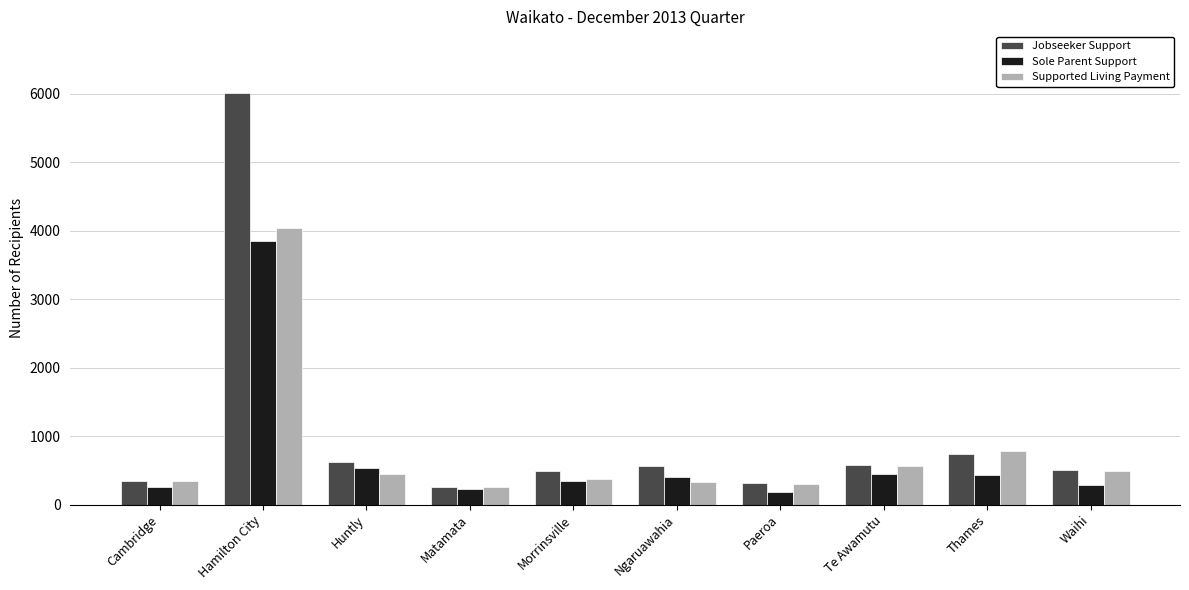

What is the approximate value of Supported Living Payment at Matamata?

256